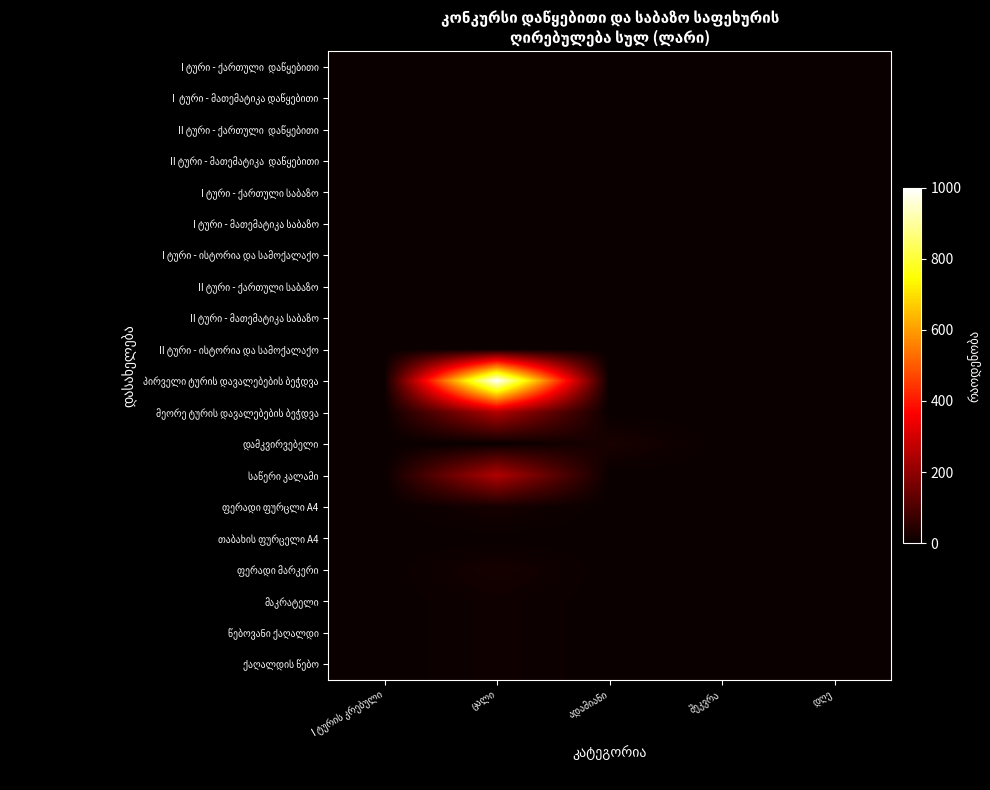

List the labels in order of ფერადი ფურცლი A4 value, largest first.

ცალი, I ტურის კრებული, ადამიანი, შეკვრა, დღე